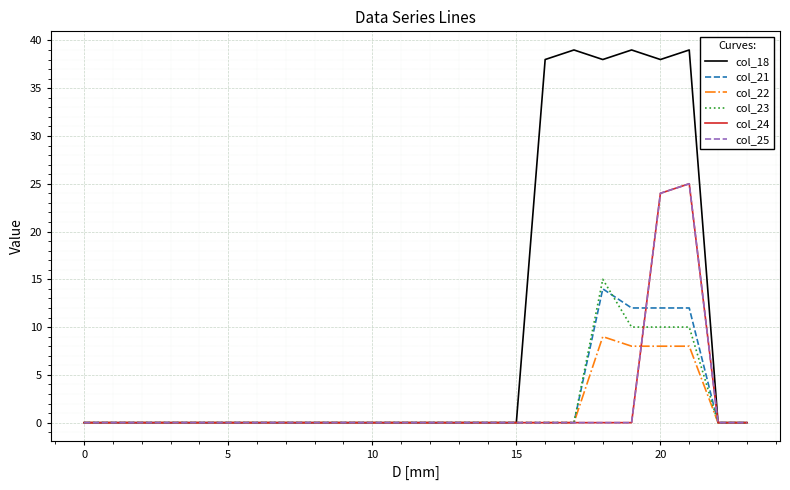

Is this an area chart (filled region under the line)?

No